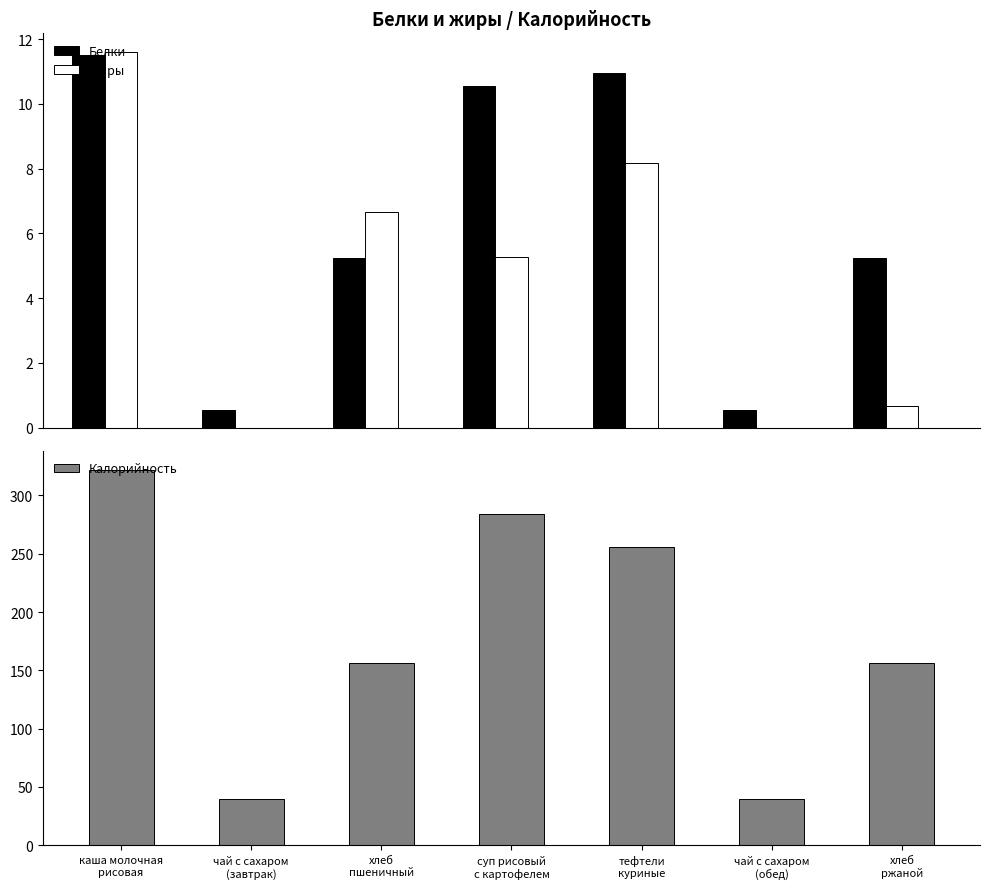

What is the total value across all series at каша молочная
рисовая?

345.1